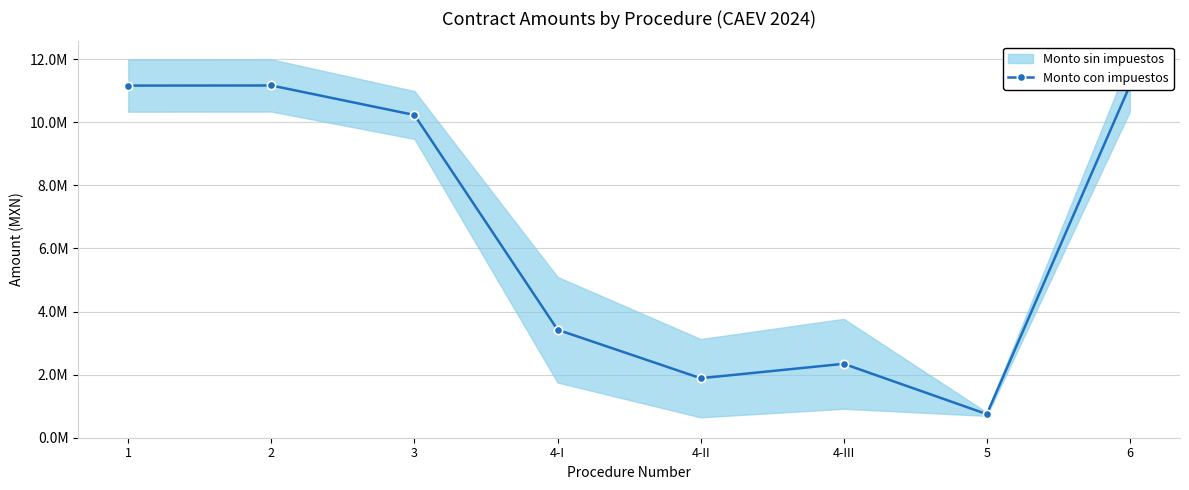

List the labels in order of value, largest first.

6, 2, 1, 3, 4-I, 4-III, 4-II, 5